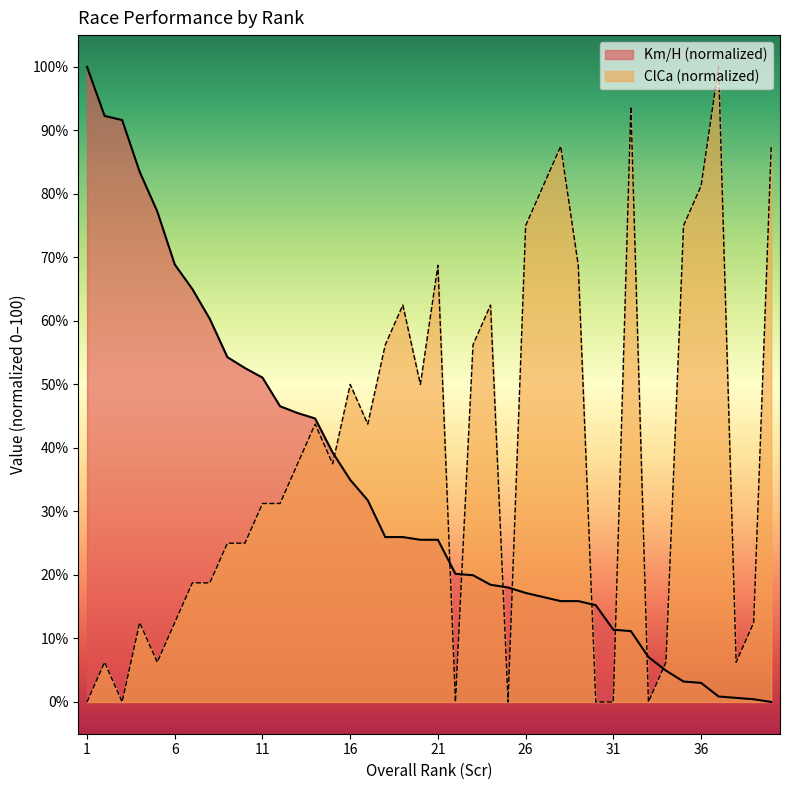

The value of Km/H at 32 is 4.4. True or false?

False